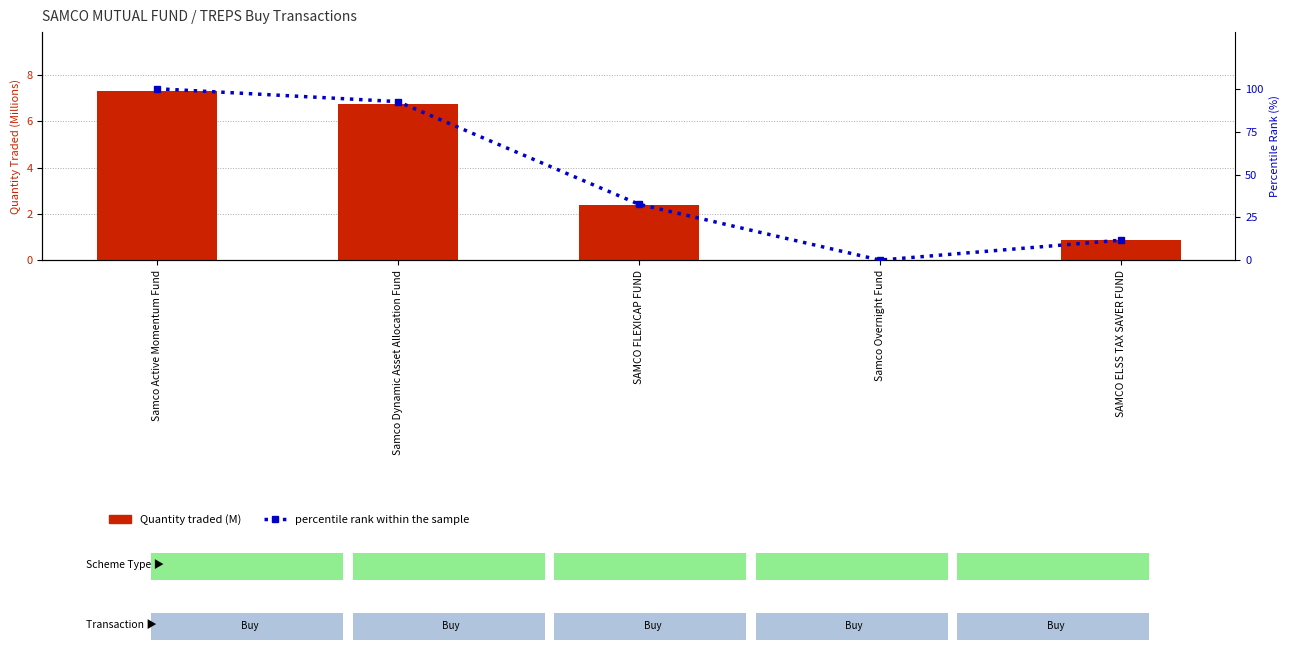

Rank the series by their maximum value, from highest to lowest.

percentile rank within the sample, Quantity traded (M)